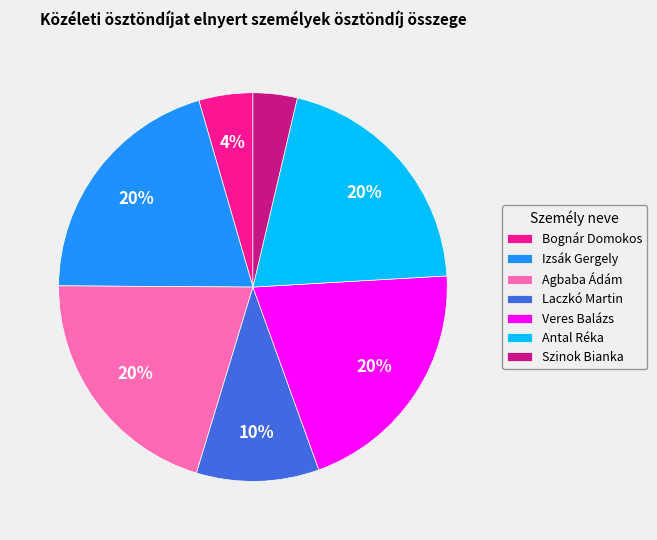

To the nearest percent, what percentage of the pie is Antal Réka?

20%